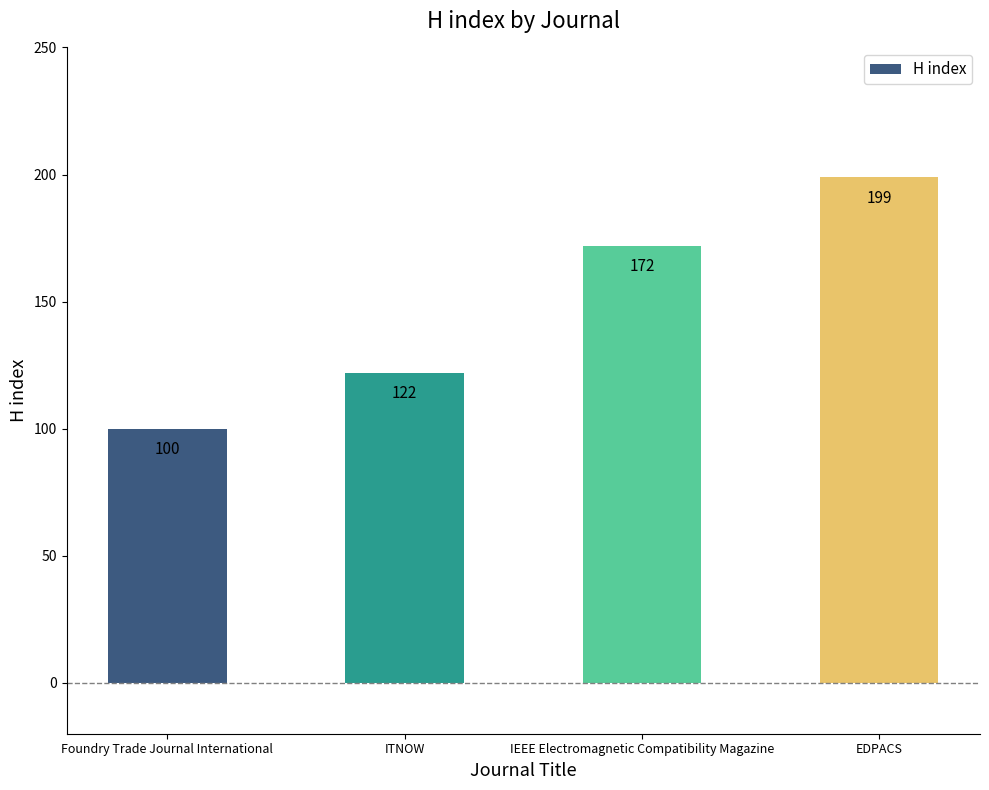

Reading right to left, what are all the values shown in this chart?

199	172	122	100